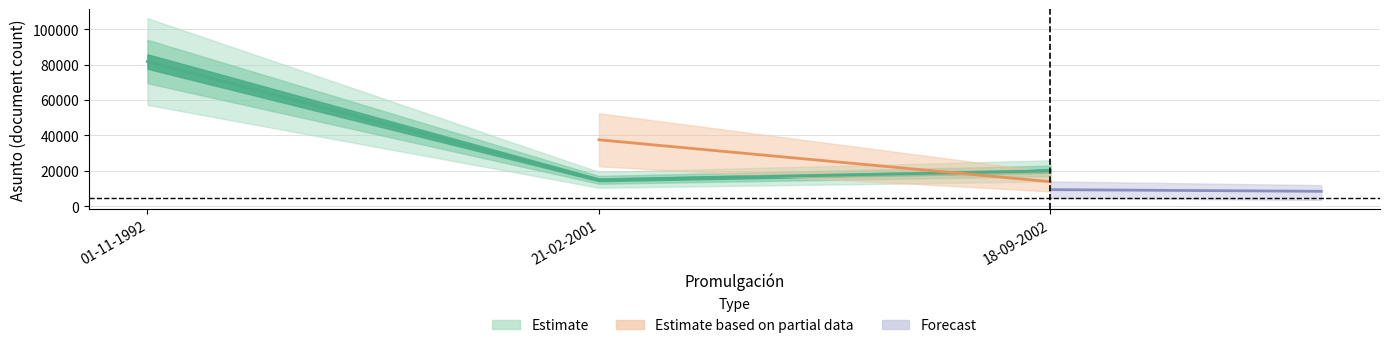

Count the number of values greater than 19912.

1